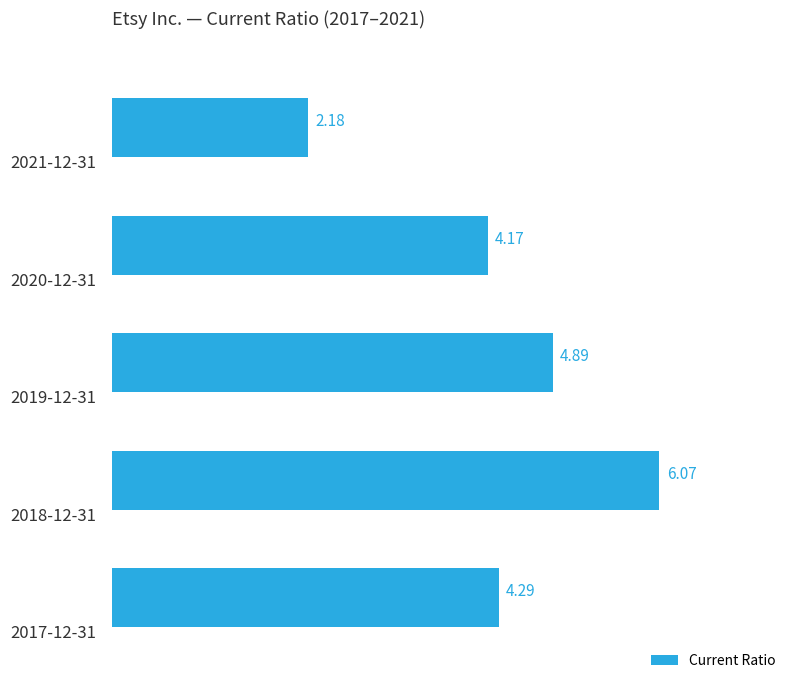

What is the difference between the maximum and minimum values?

3.9